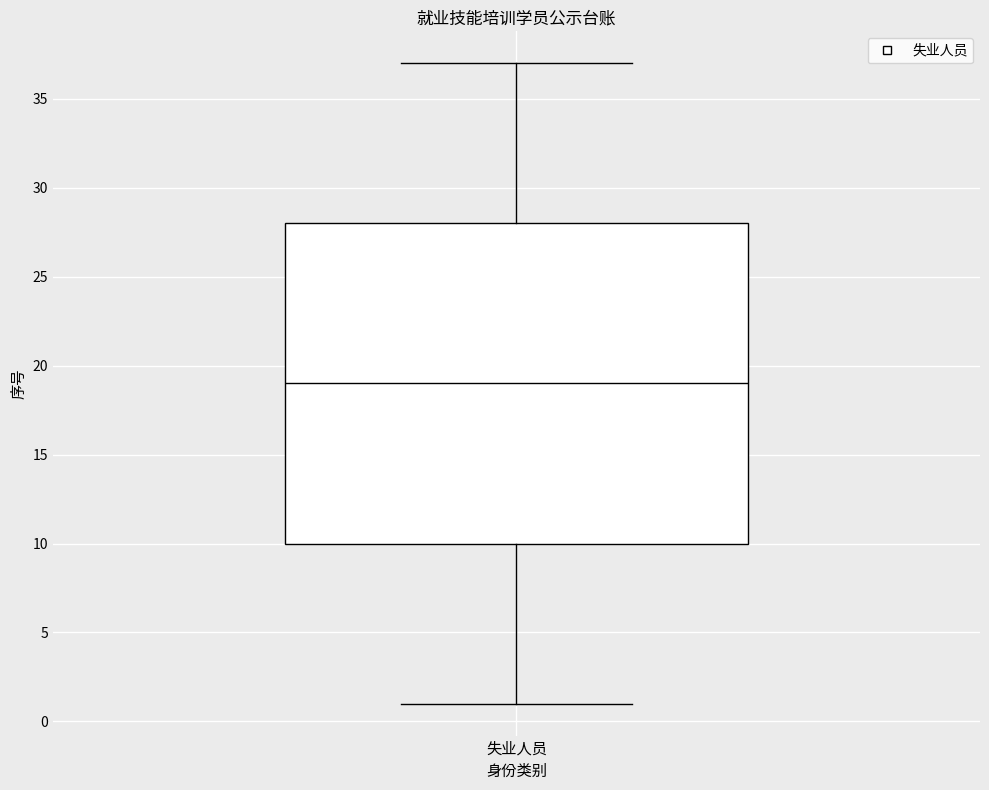

Where does the upper whisker of the box for 失业人员 end on the y-axis? The values are not printed on the chart, so give them approximately, as read against the axis.

37